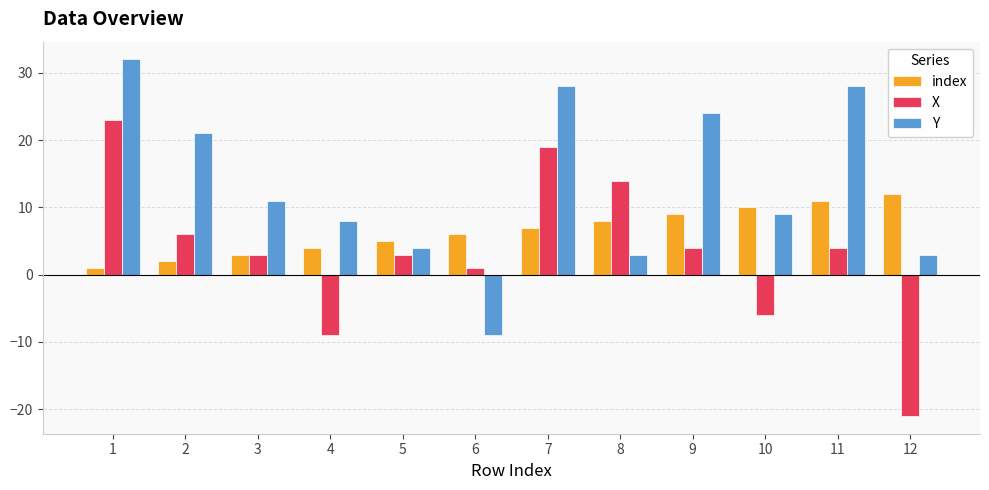

Is it true that Y equals 6 at 2?

False